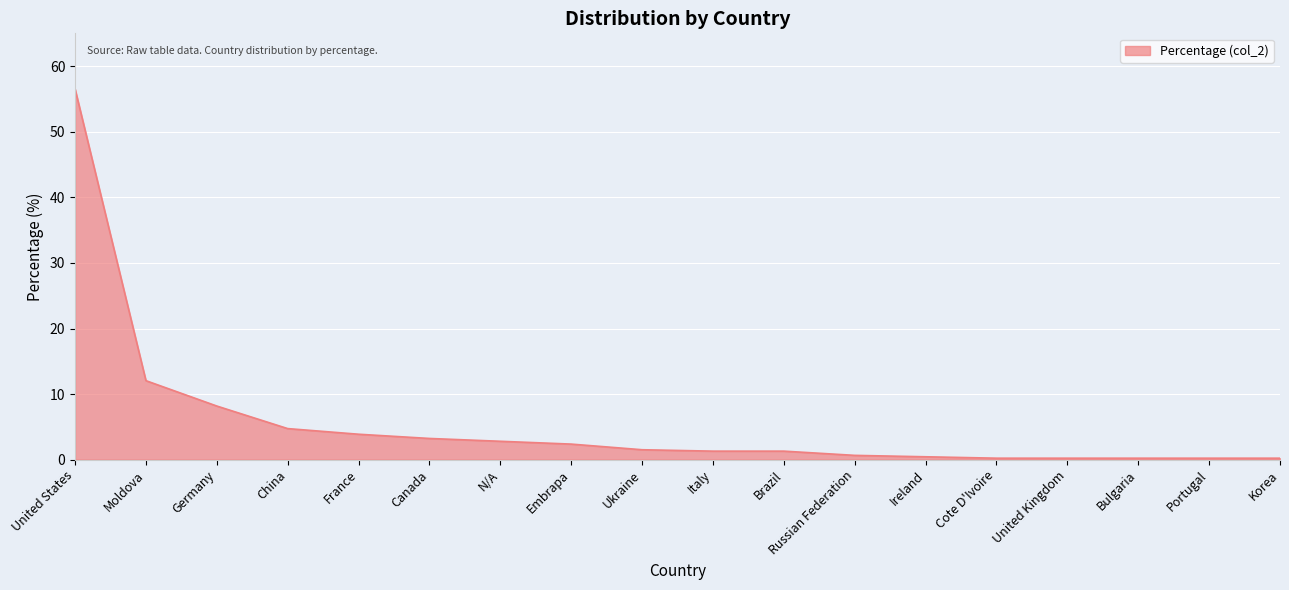

At which label is the value closest to 28?

Moldova